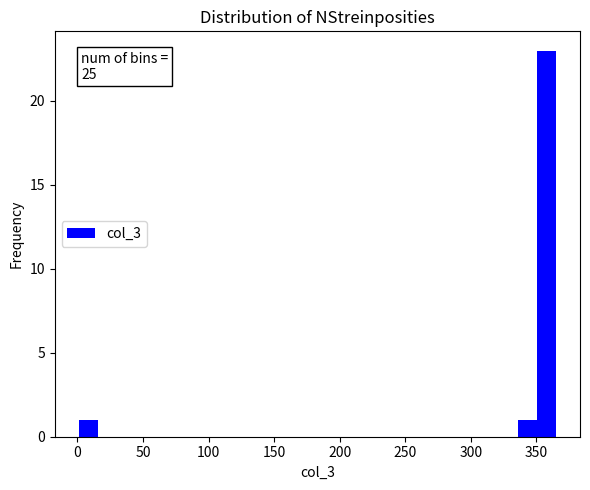

Around what value on the x-axis is the tallest bar? Give the approximate position of its centre, as read against the axis.

360